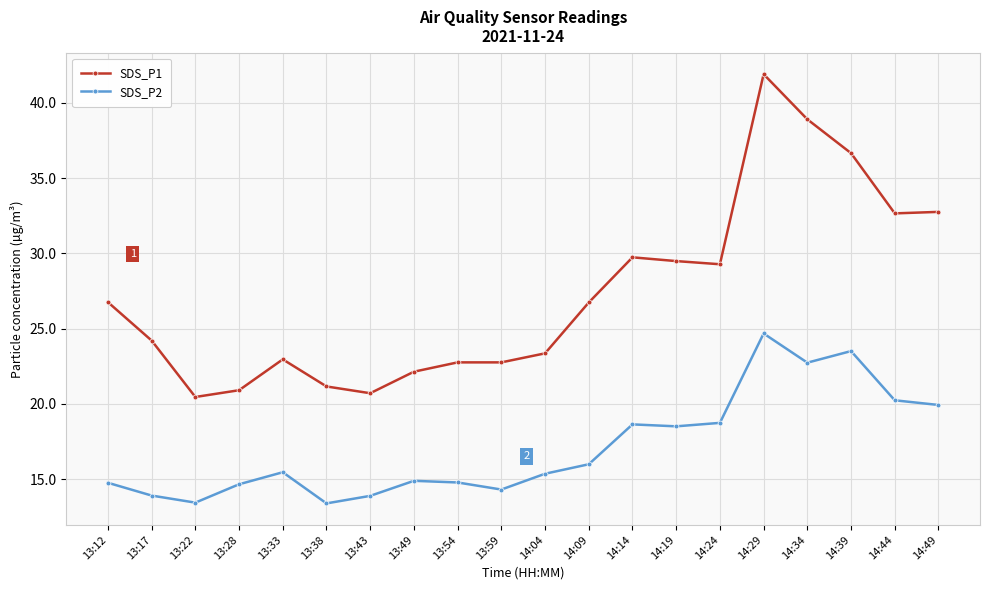

List the series in order of their peak value, lowest first.

SDS_P2, SDS_P1